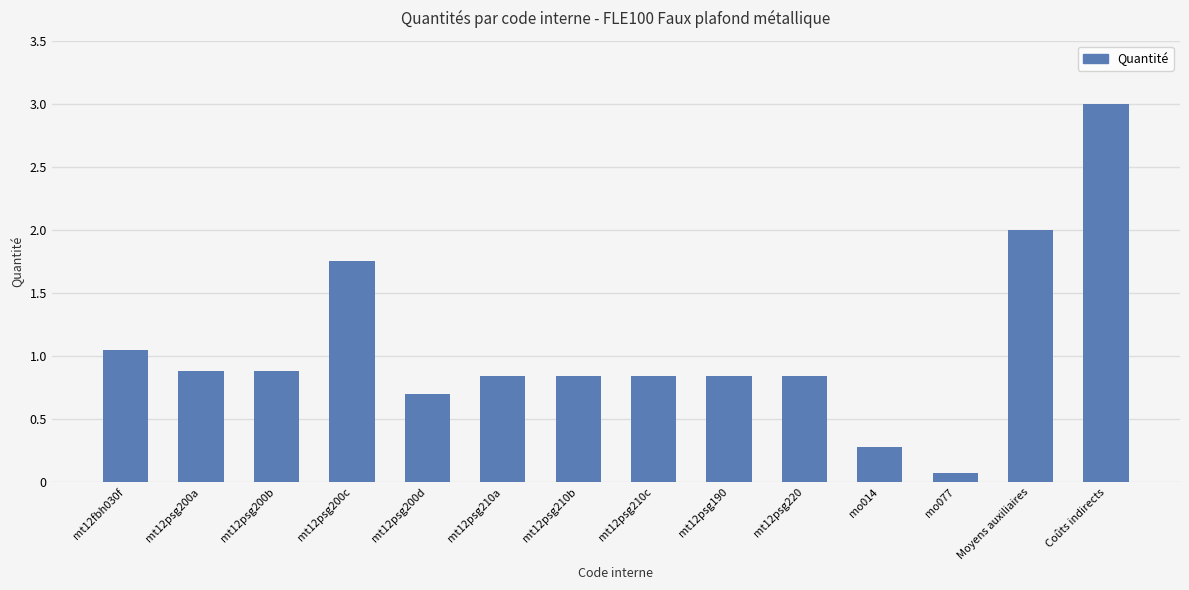

Where is the data nearest to the value 1?

mt12fbh030f